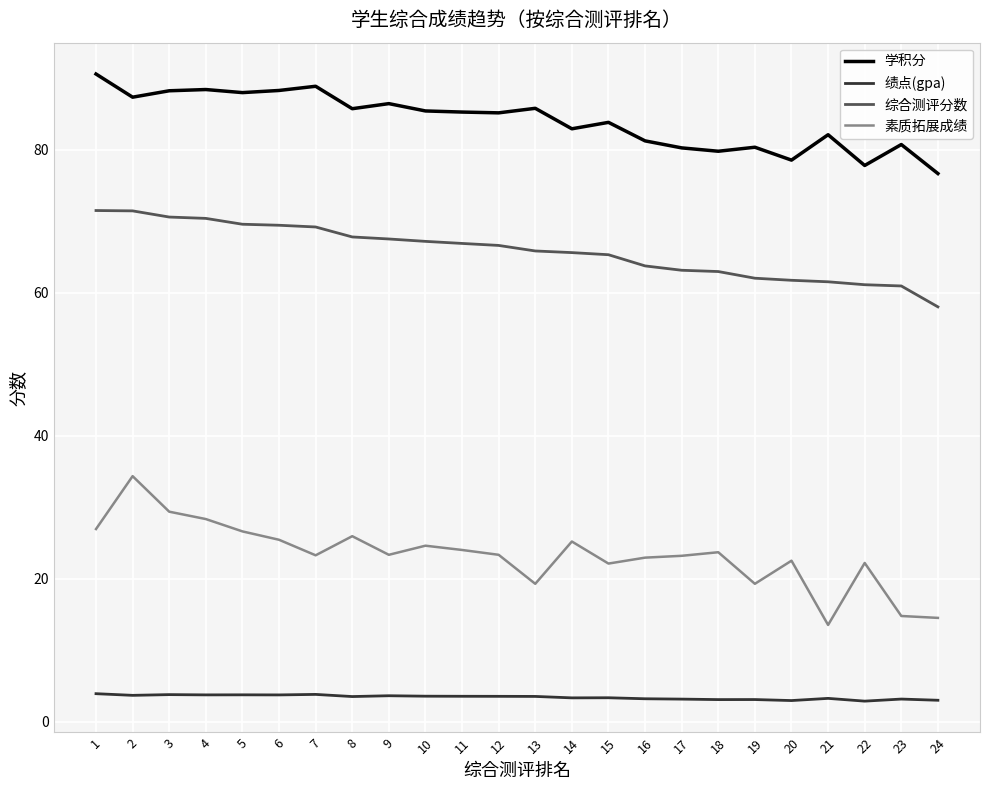

Between 13 and 24, which series saw the biggest shift?

学积分